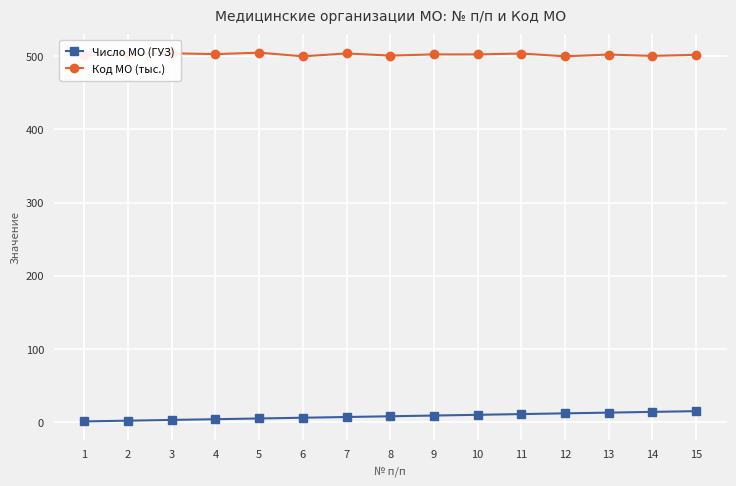

What are all the series names shown in the legend?

Число МО (ГУЗ), Код МО (тыс.)